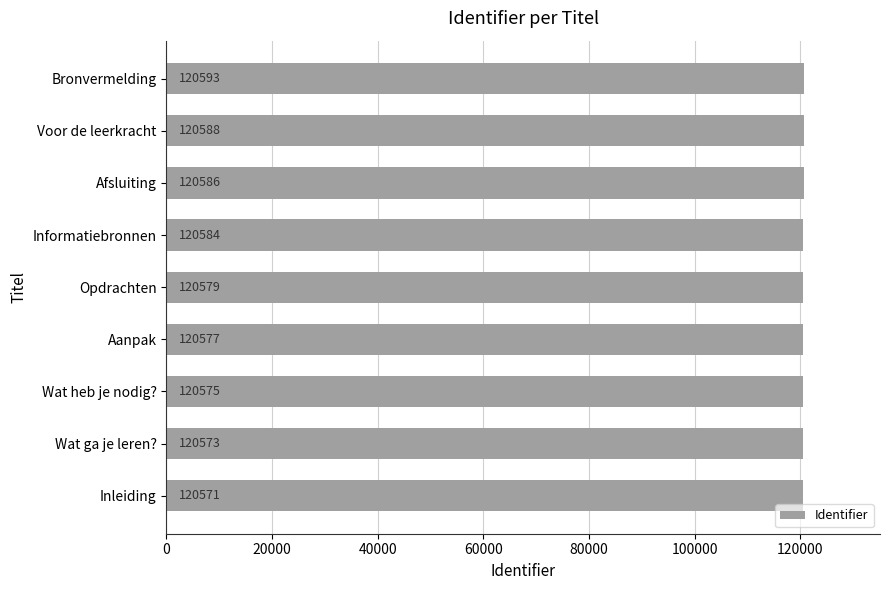

Is it true that the value at Bronvermelding is 120593?

True